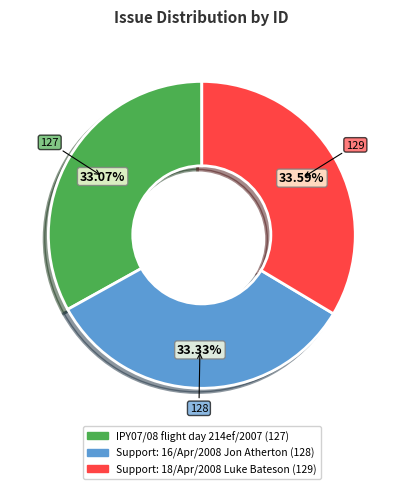

Is there a majority slice in this chart?

No